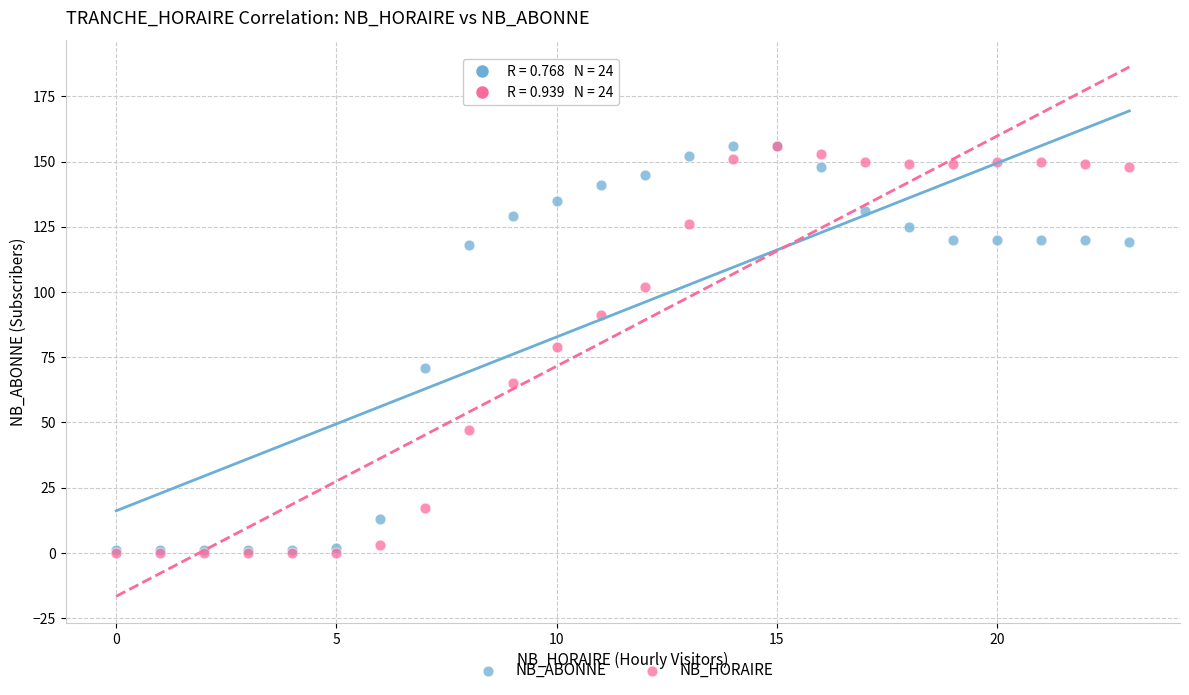

What are all the series names shown in the legend?

NB_ABONNE, NB_HORAIRE